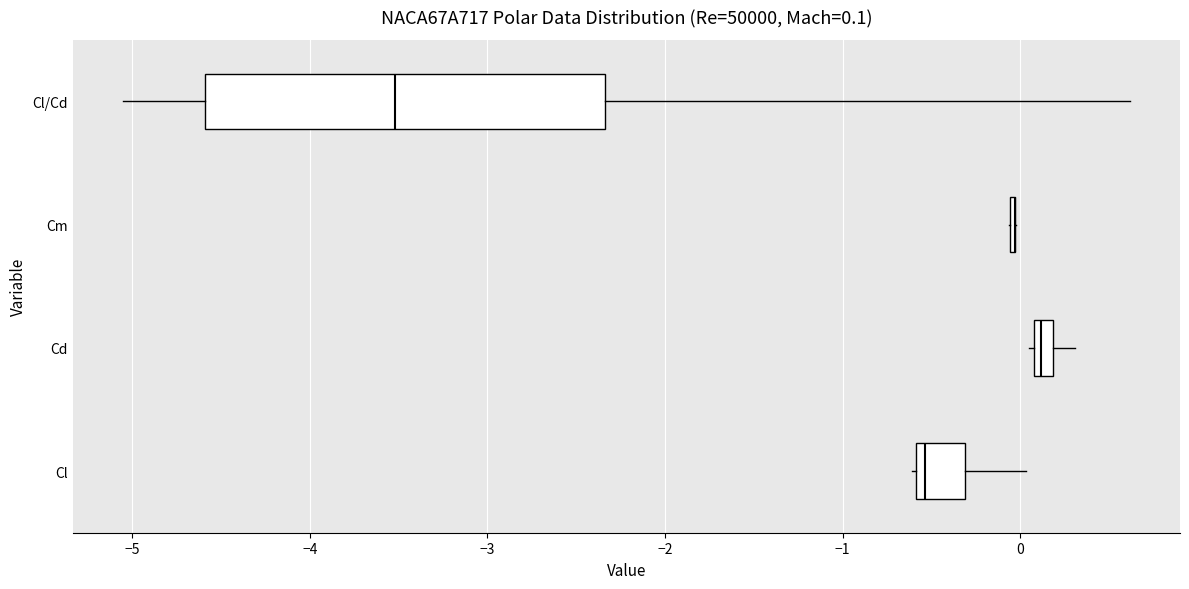

Comparing the boxes themselves (not the whiskers), which one is the widest?

Cl/Cd